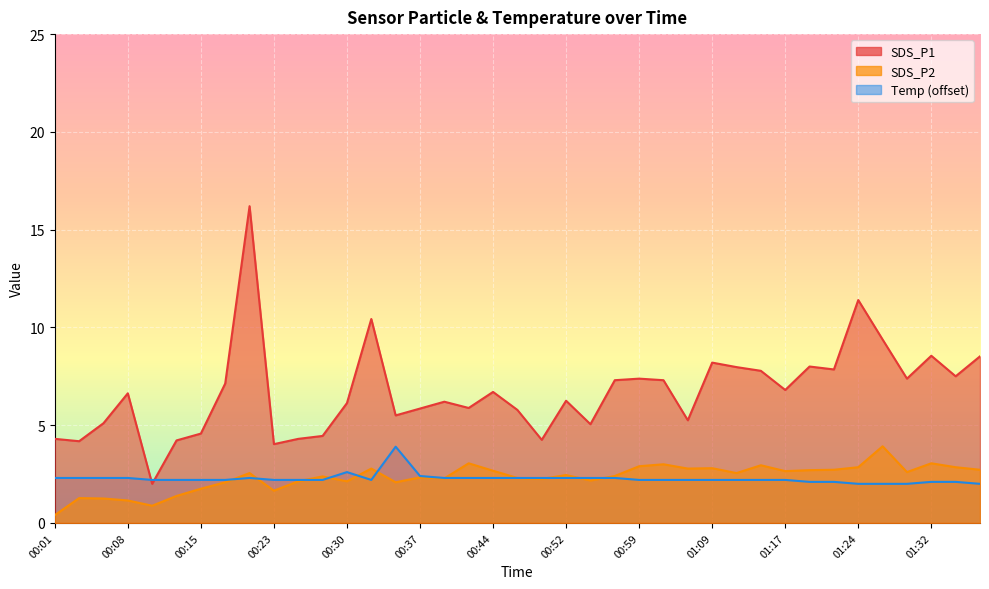

Which series has the largest range (max minus min)?

SDS_P1